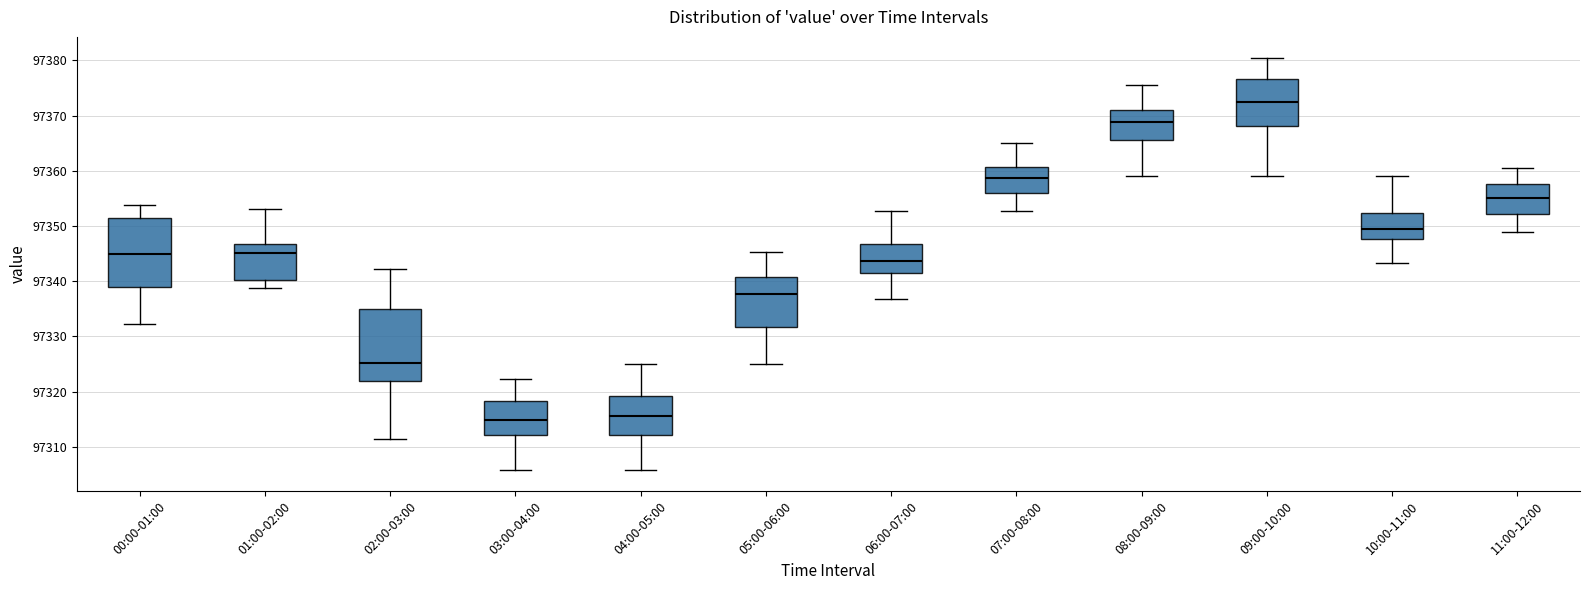

Where does the lower whisker of the box for 07:00-08:00 end on the y-axis? The values are not printed on the chart, so give them approximately, as read against the axis.

97353